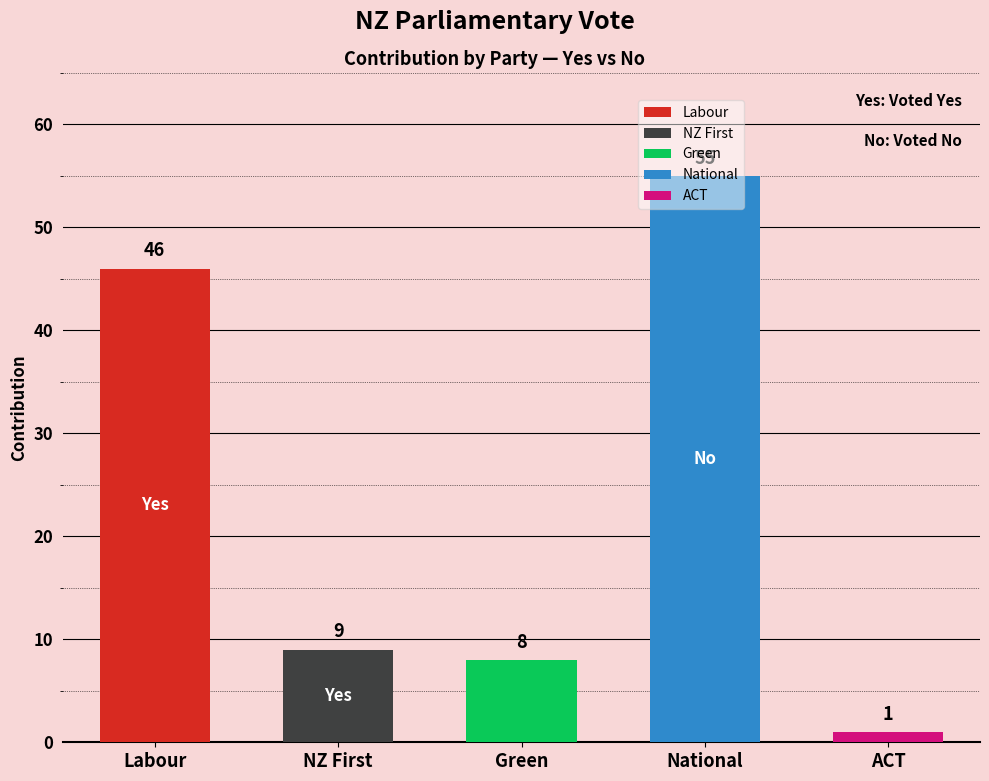

Between Green and National, which is larger?

National